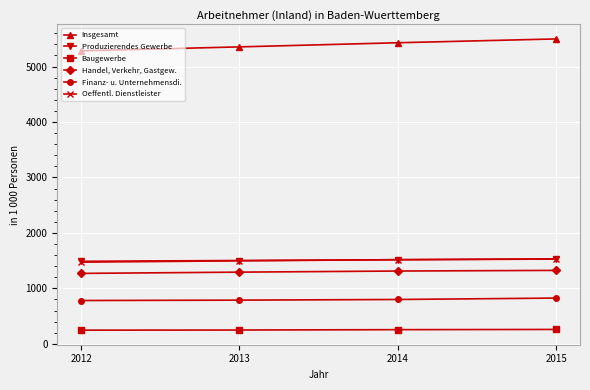

What is the spread (max minus min) of values at 2013?

5106.5